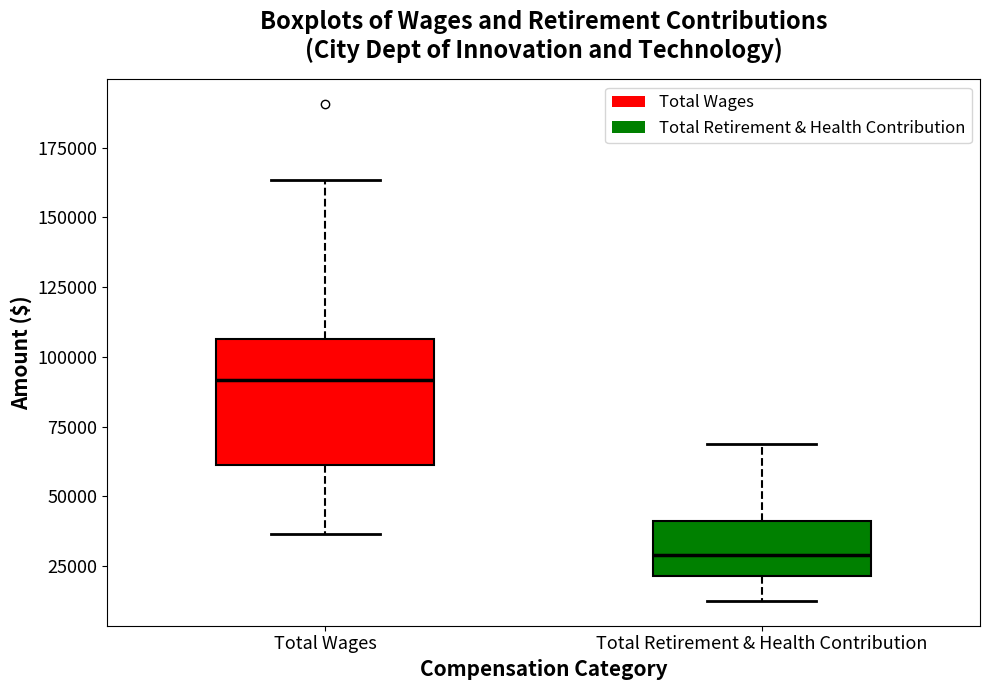

Where is the upper edge of the box for Total Wages on the y-axis? The values are not printed on the chart, so give them approximately, as read against the axis.

105000